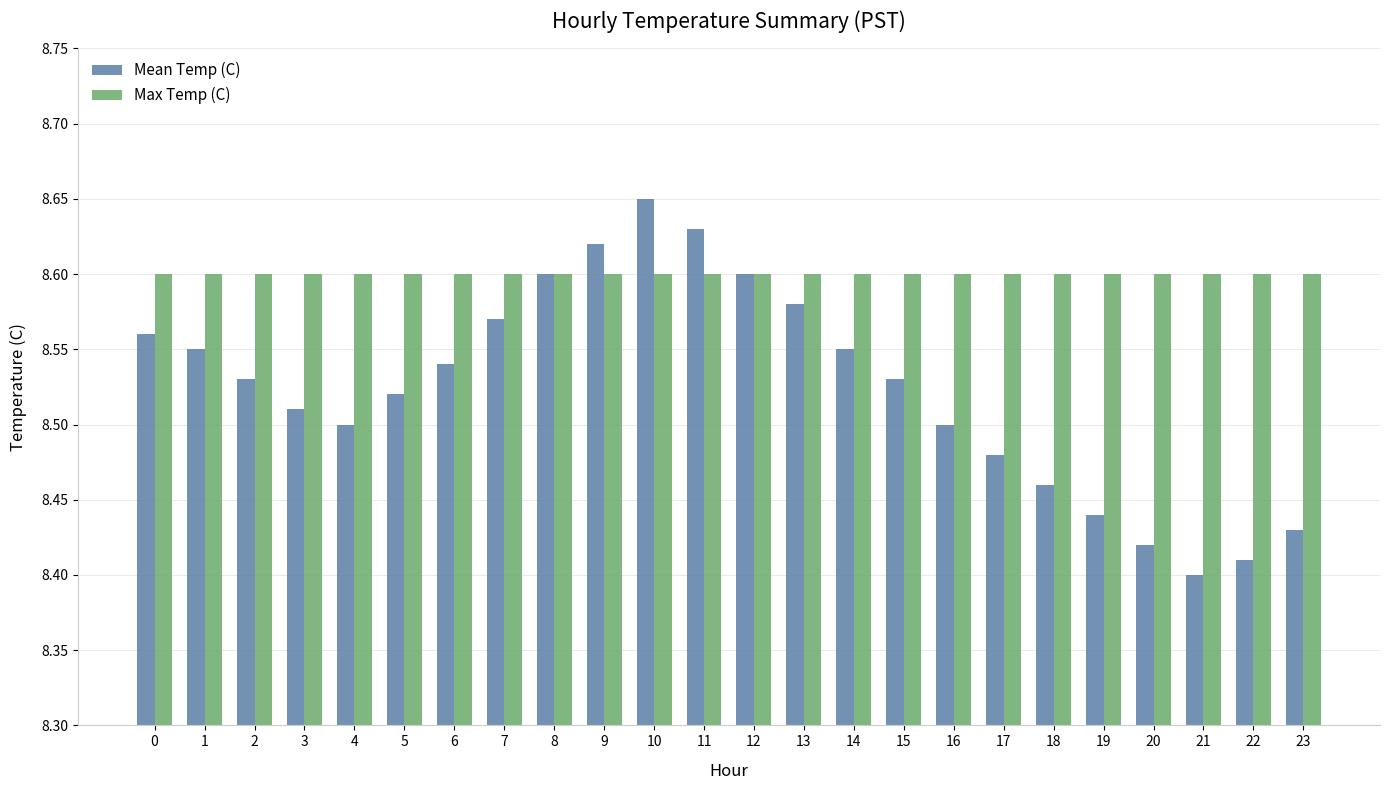

Which label corresponds to the largest value in the chart?

10